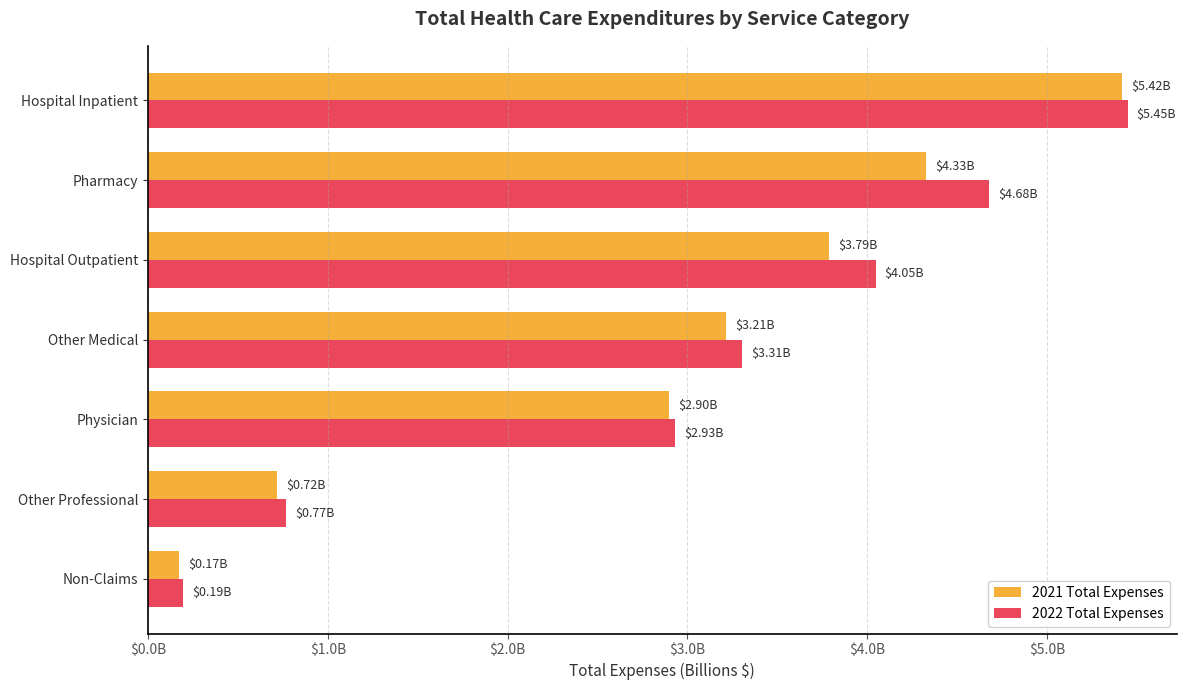

Reading right to left, transcribe all the data shown in this chart.

2021 Total Expenses: 0.2	0.7	2.9	3.2	3.8	4.3	5.4
2022 Total Expenses: 0.2	0.8	2.9	3.3	4.0	4.7	5.4